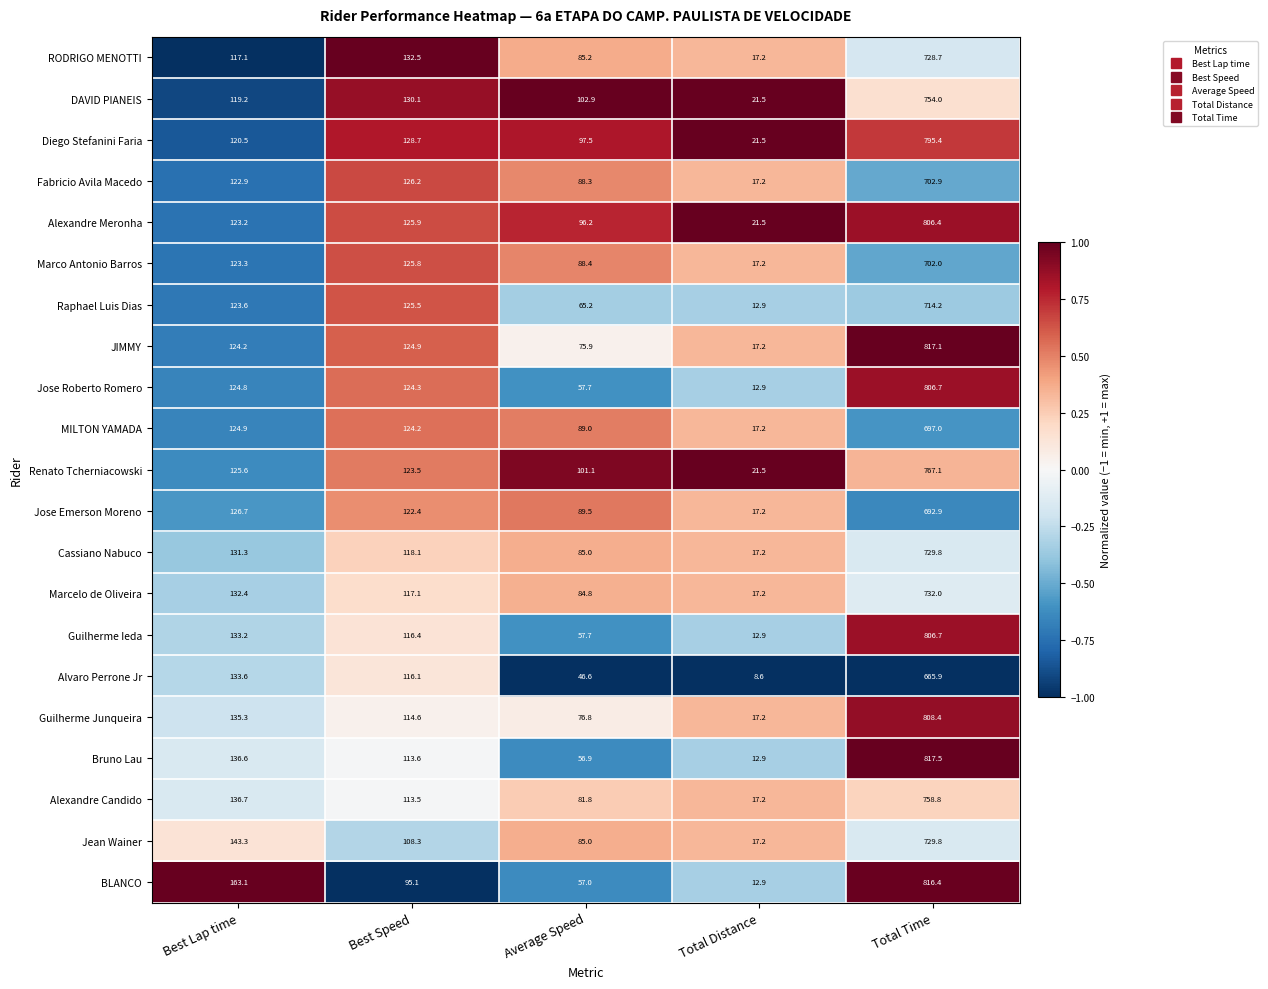

At which label is Marcelo de Oliveira closest to 374?

Best Lap time